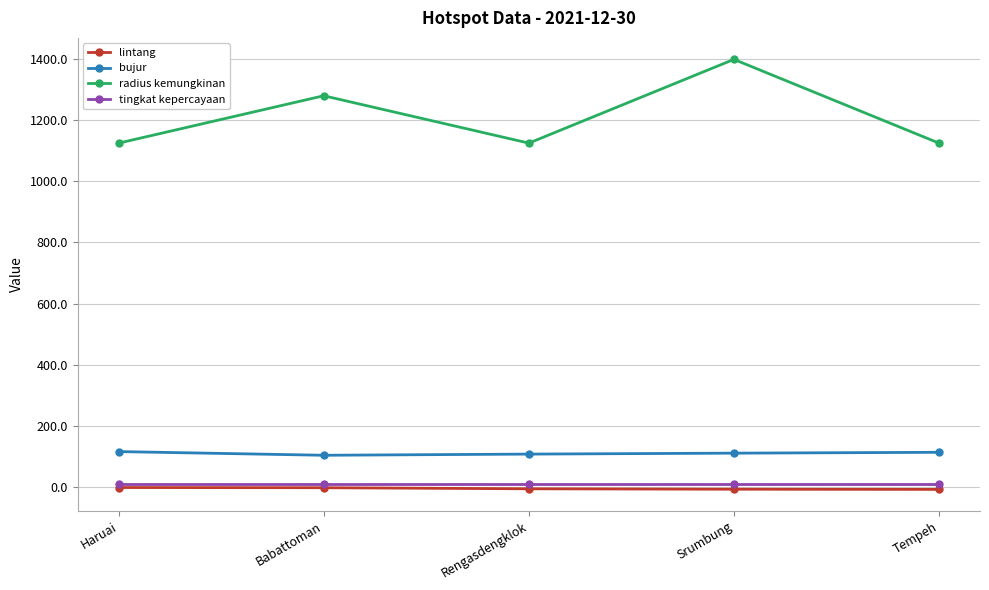

Which series has the widest spread of values?

radius kemungkinan